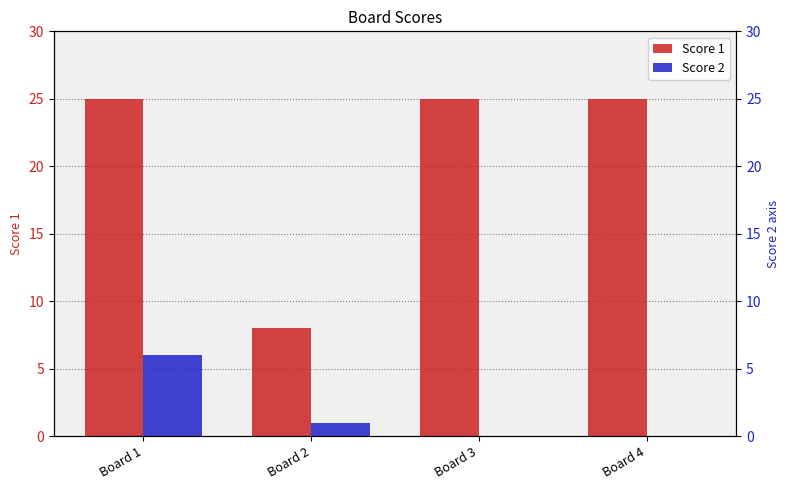

Reading left to right, transcribe all the data shown in this chart.

Score 1: 25	8	25	25
Score 2: 6	1	0	0